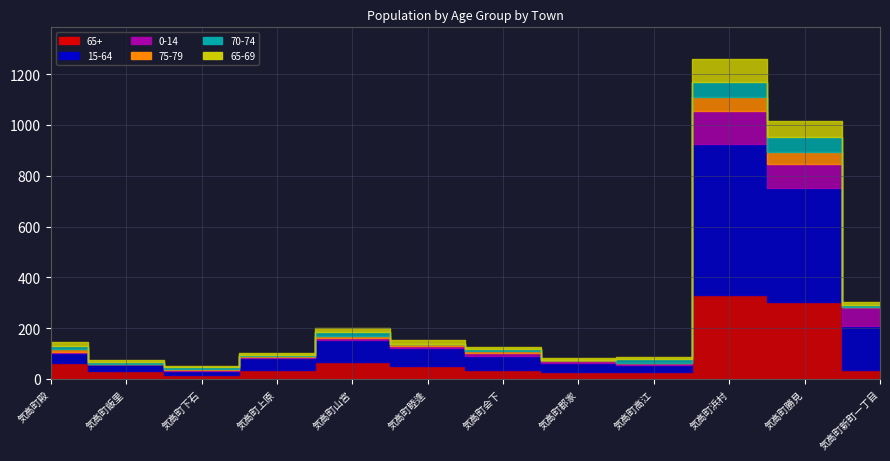

Is it true that 15-64 equals 28 at 気高町飯里?

True